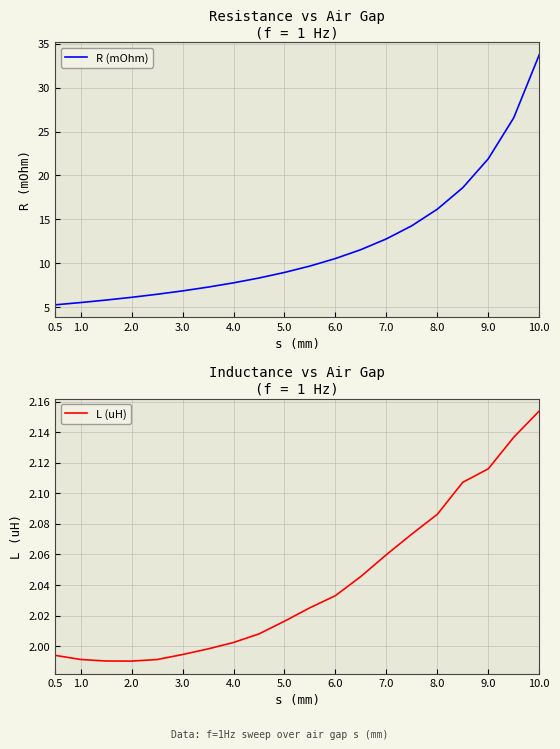

What is the maximum value for R (mOhm)?

33.7